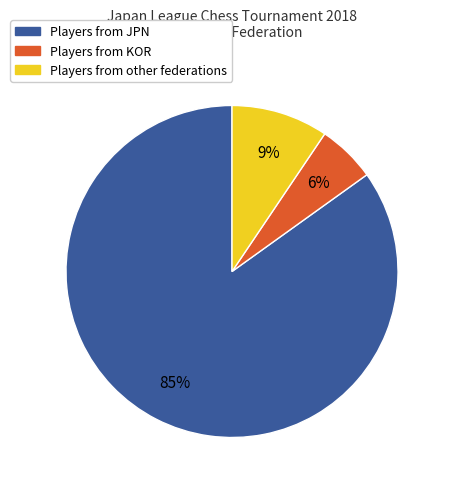

To the nearest percent, what percentage of the pie is Players from other federations?

9%